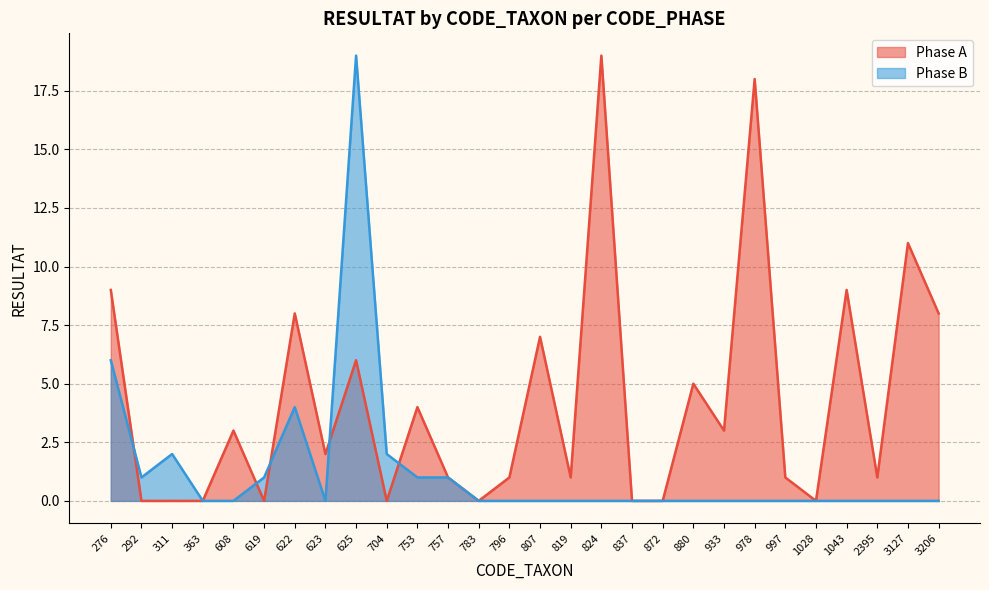

Reading left to right, what are all the values shown in this chart?

Phase A: 9	0	0	0	3	0	8	2	6	0	4	1	0	1	7	1	19	0	0	5	3	18	1	0	9	1	11	8
Phase B: 6	1	2	0	0	1	4	0	19	2	1	1	0	0	0	0	0	0	0	0	0	0	0	0	0	0	0	0